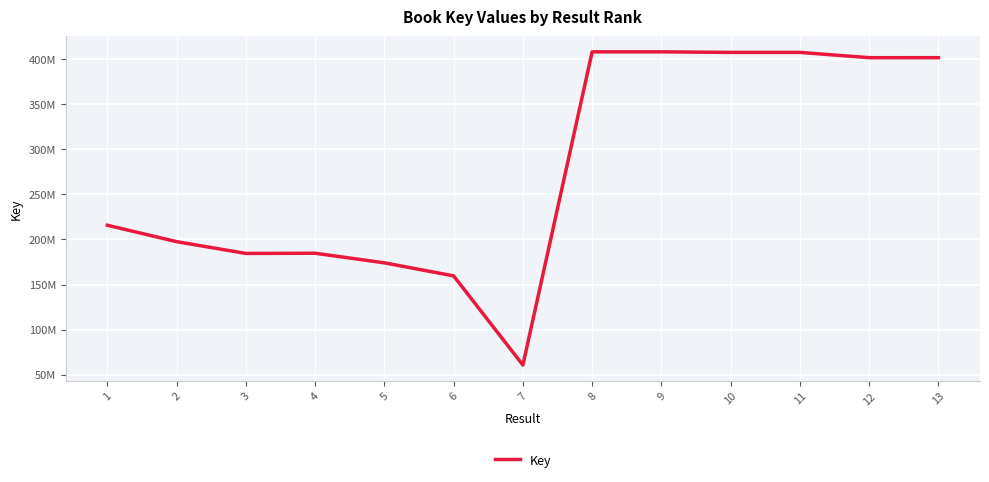

True or false: there are more than 1 points higher than both neighbors.

True